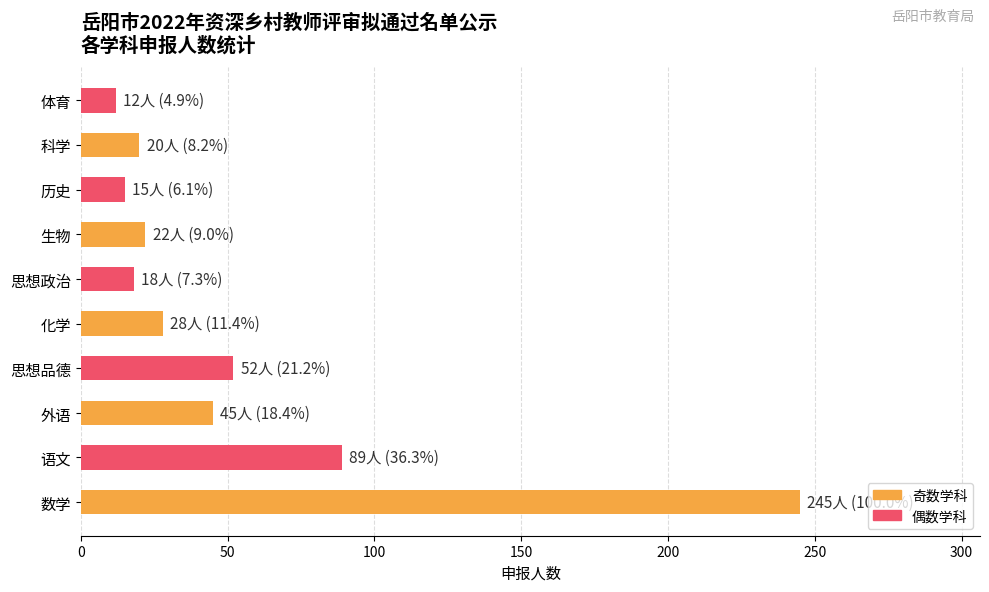

At which label is the value closest to 128?

语文